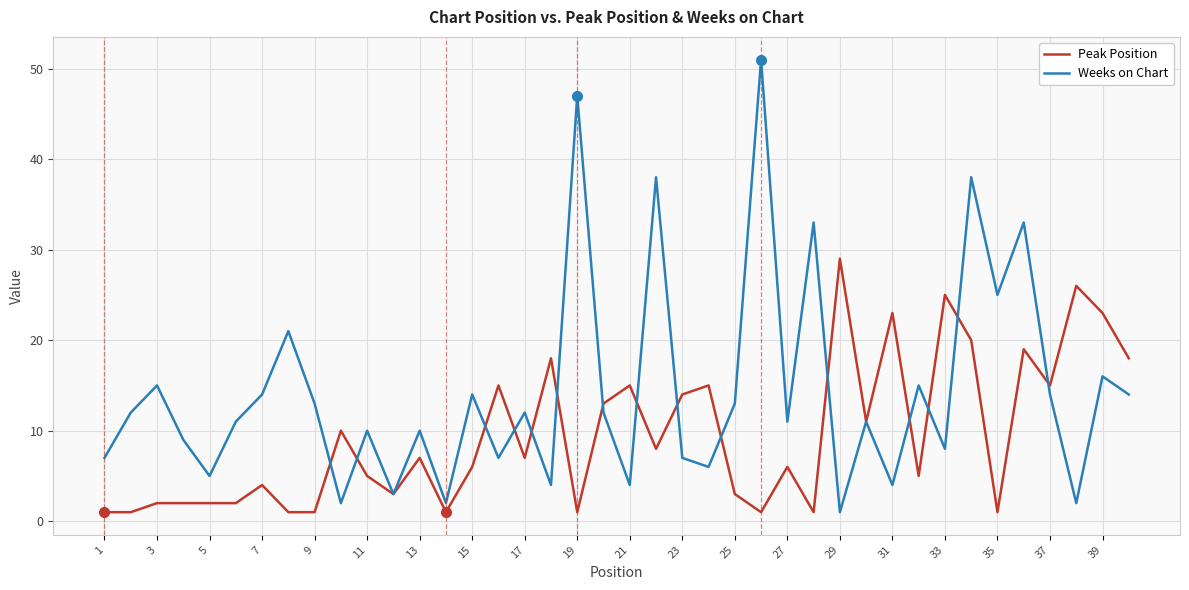

Which series has the widest spread of values?

Weeks on Chart